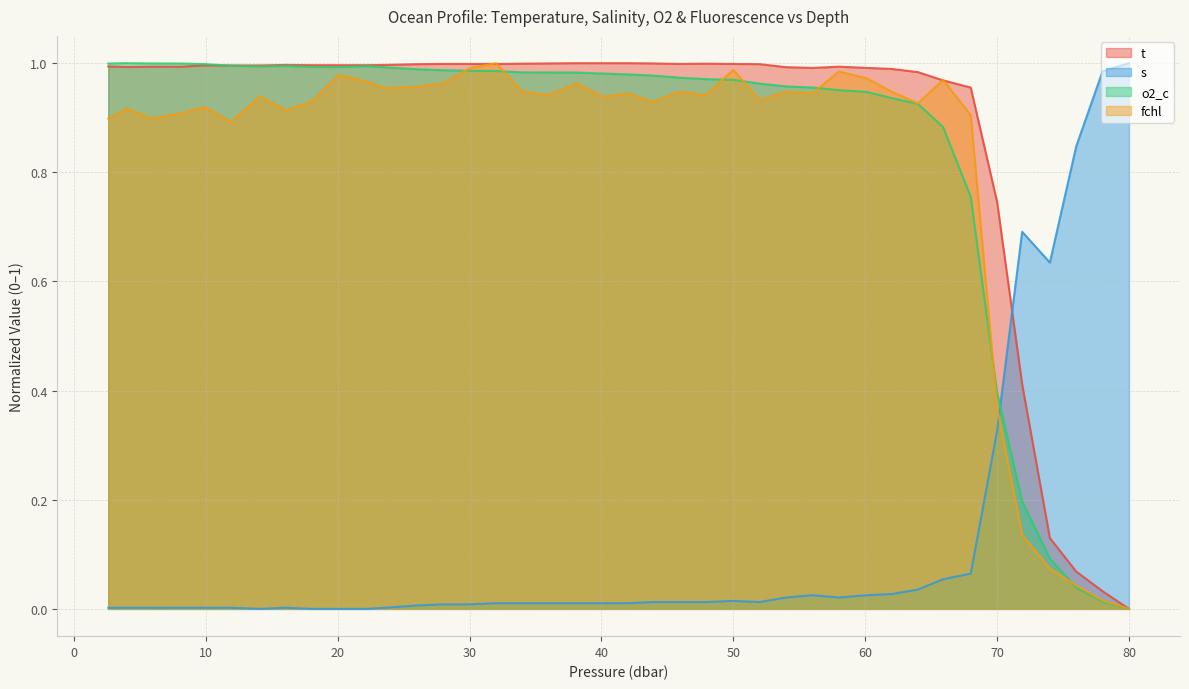

The fchl series shows 0.4 at 22.2. True or false?

False